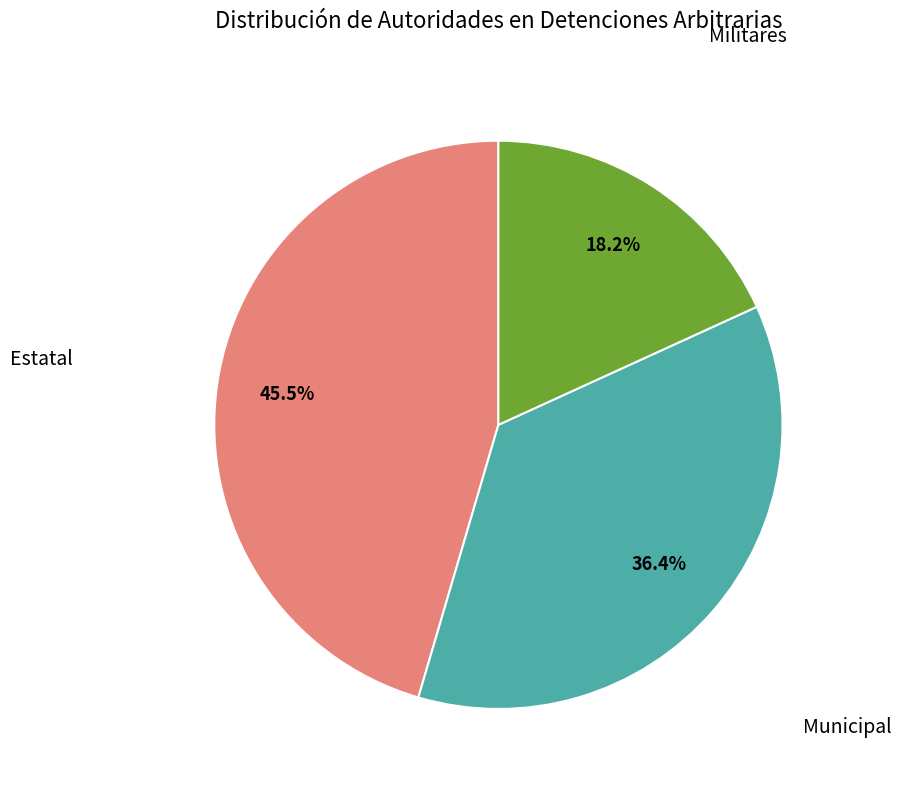

Does any single category account for the majority?

No